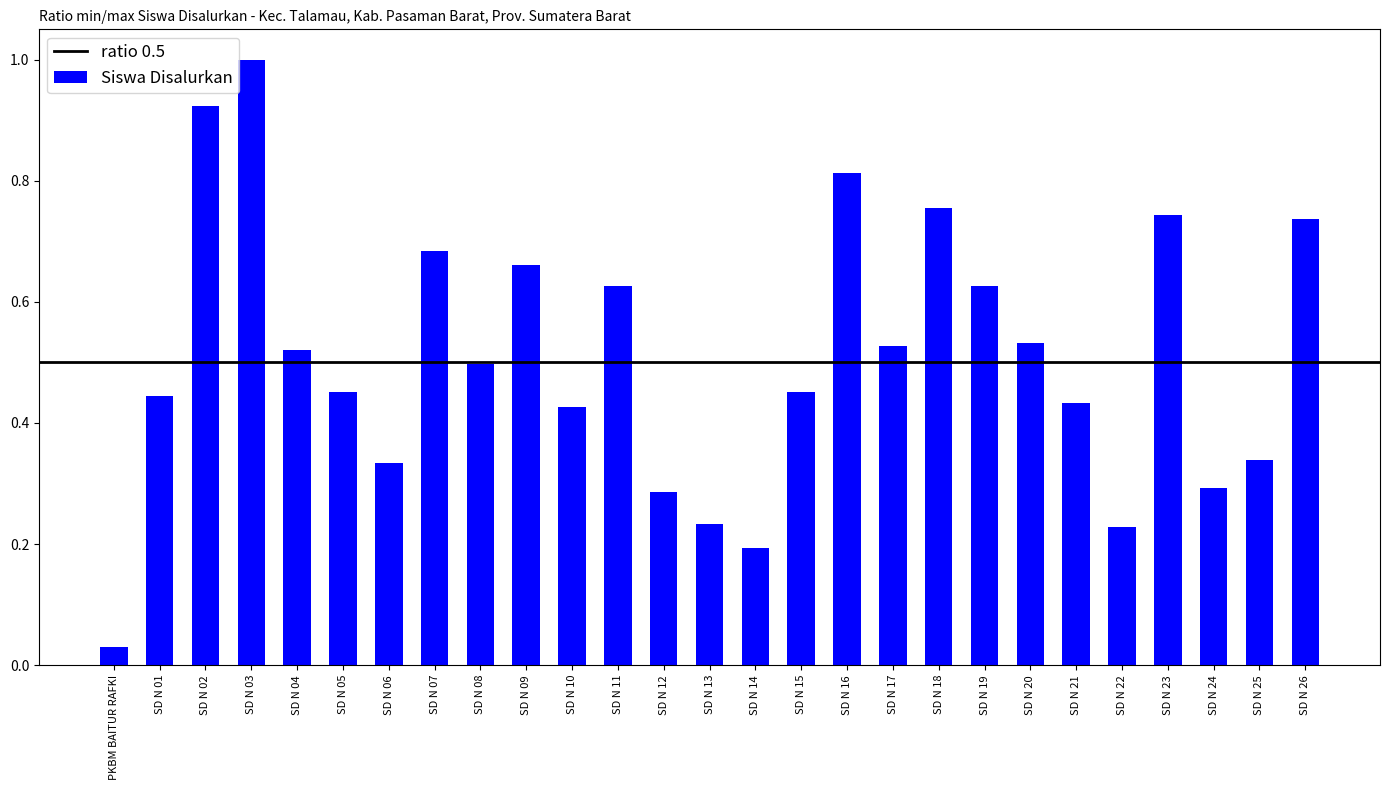

What is the change in value from SD N 01 to SD N 25?

-0.1